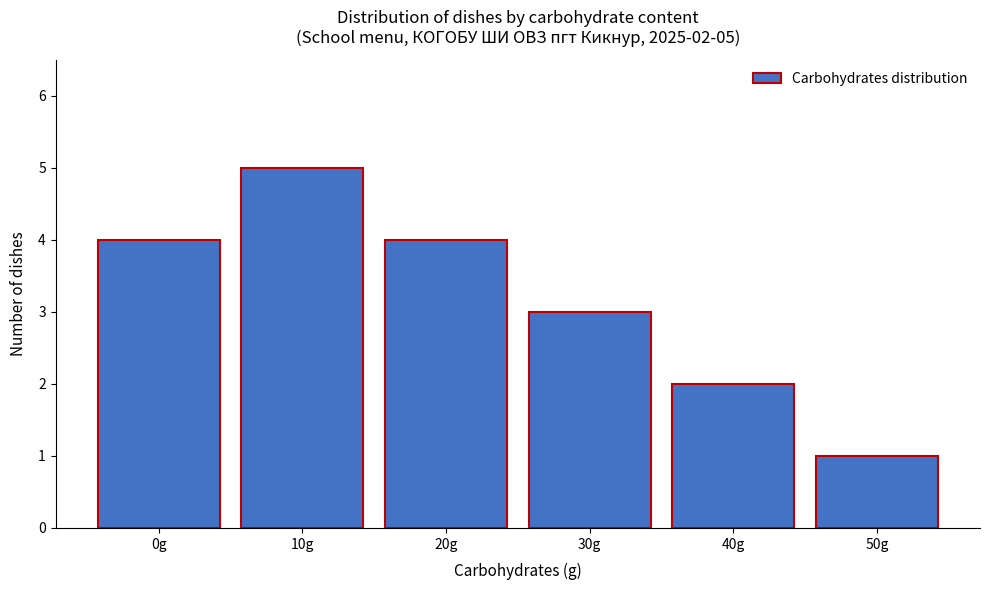

Reading left to right, extract all data points from this chart.

0g=4	10g=5	20g=4	30g=3	40g=2	50g=1